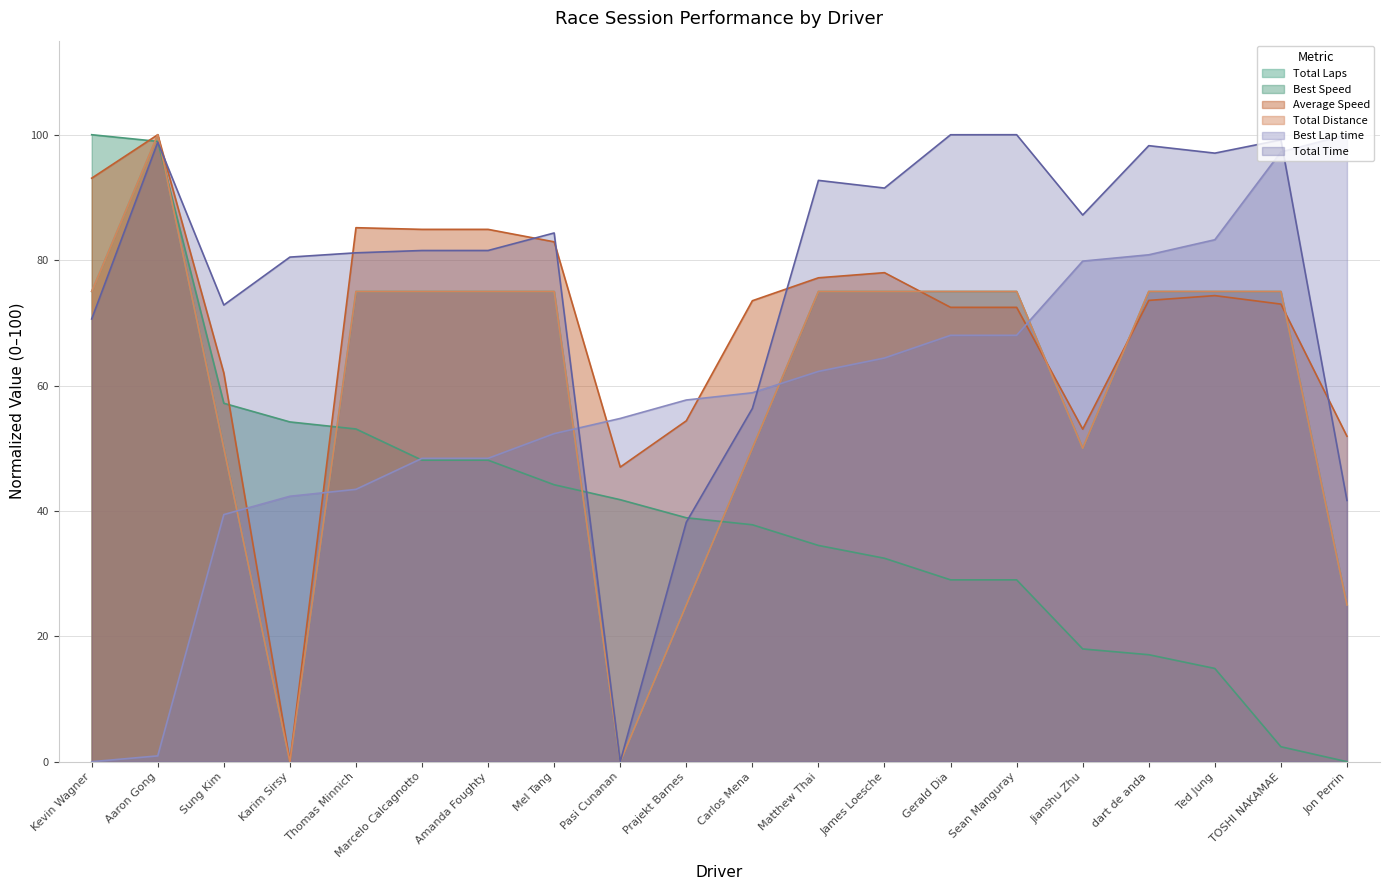

At which label does Total Laps first exceed 75?

Aaron Gong